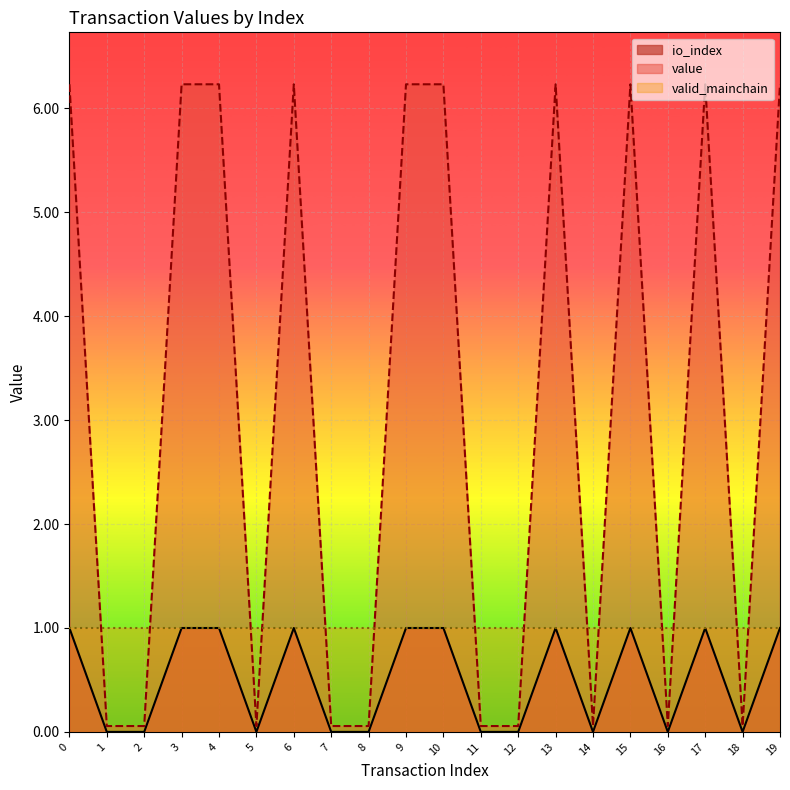

Reading right to left, extract all data points from this chart.

io_index: 1.0	0.0	1.0	0.0	1.0	0.0	1.0	0.0	0.0	1.0	1.0	0.0	0.0	1.0	0.0	1.0	1.0	0.0	0.0	1.0
value: 6.2	0.1	6.2	0.1	6.2	0.1	6.2	0.1	0.1	6.2	6.2	0.1	0.1	6.2	0.1	6.2	6.2	0.1	0.1	6.2